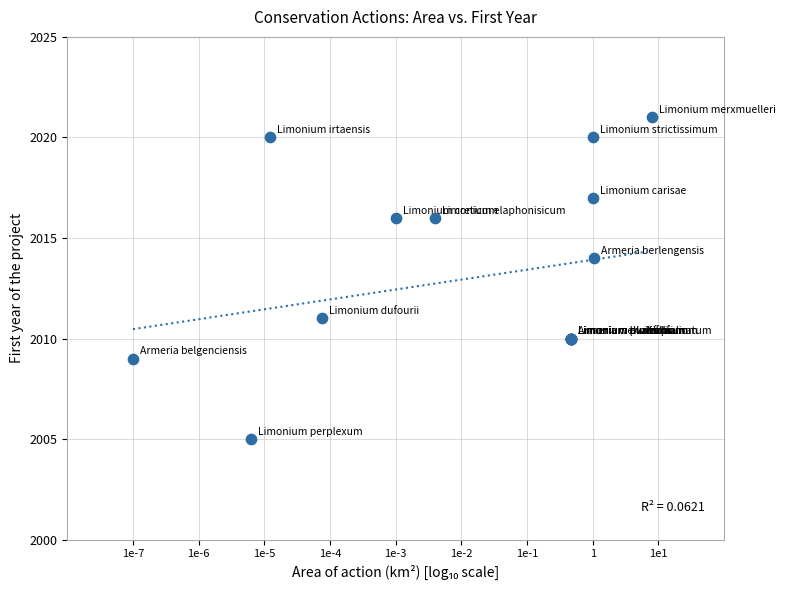

What Y value in the scatter plot is closest to 2013?

2014